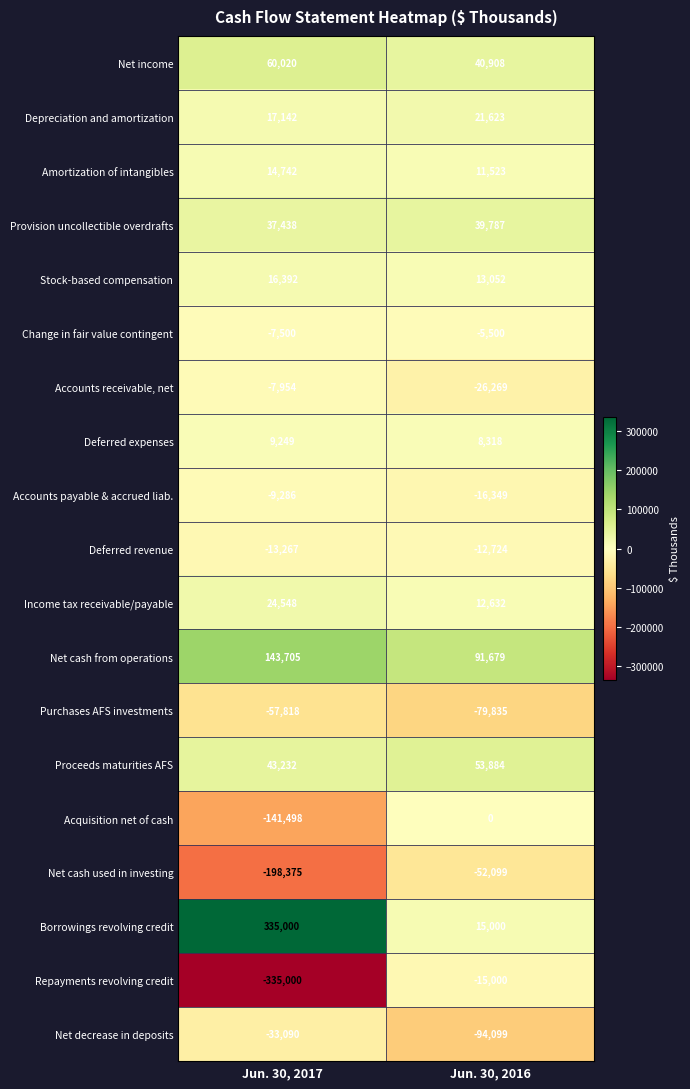

The Net income series shows 60020 at Jun. 30, 2017. True or false?

True